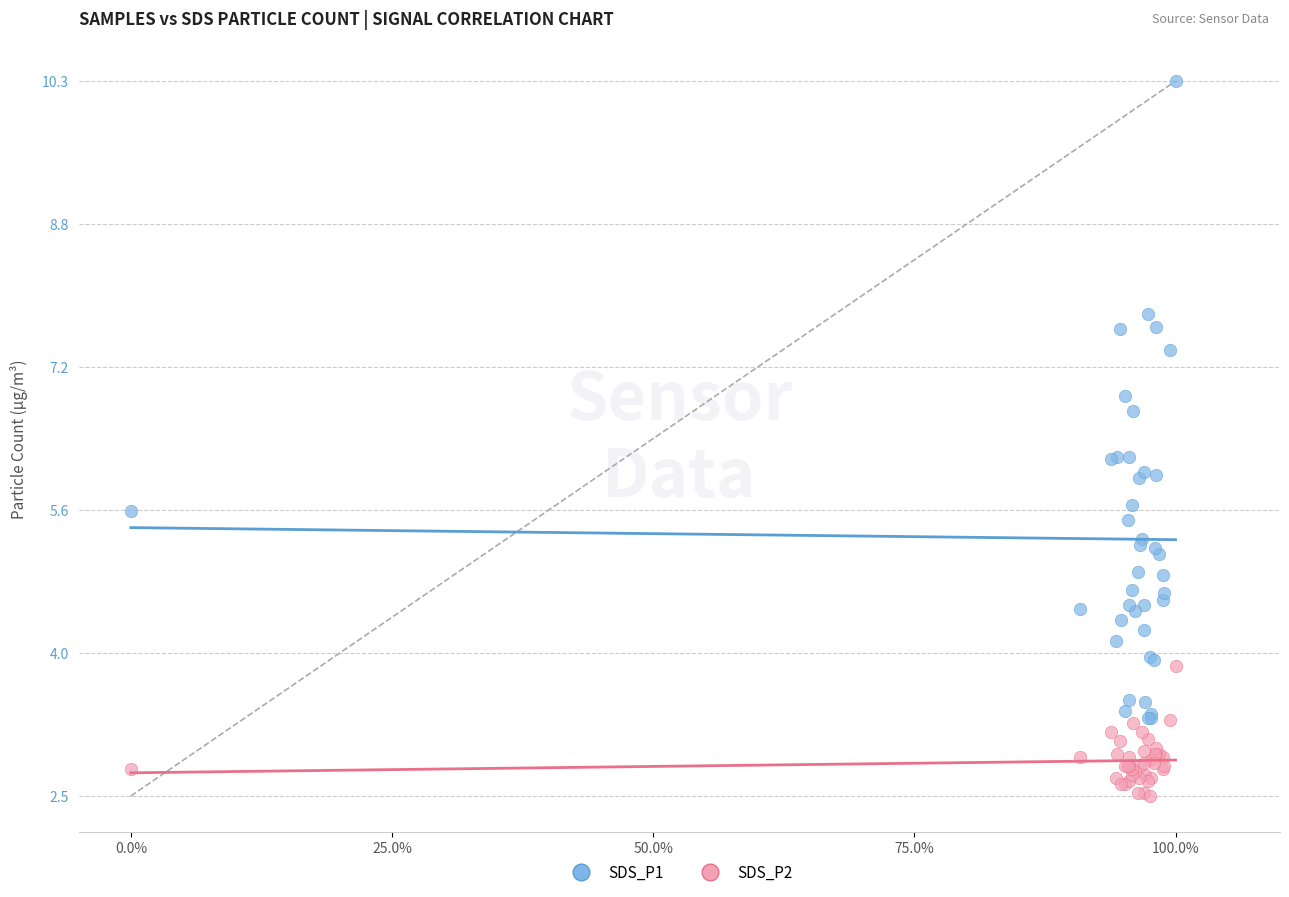

Which series contains the highest Y value?

SDS_P1